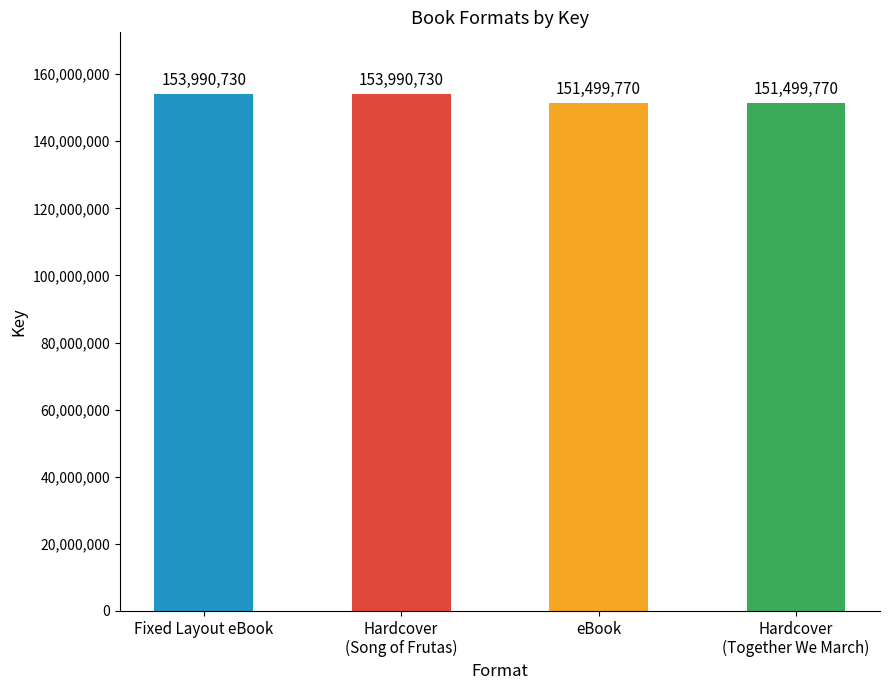

Which has a higher value, Hardcover
(Song of Frutas) or eBook?

Hardcover
(Song of Frutas)